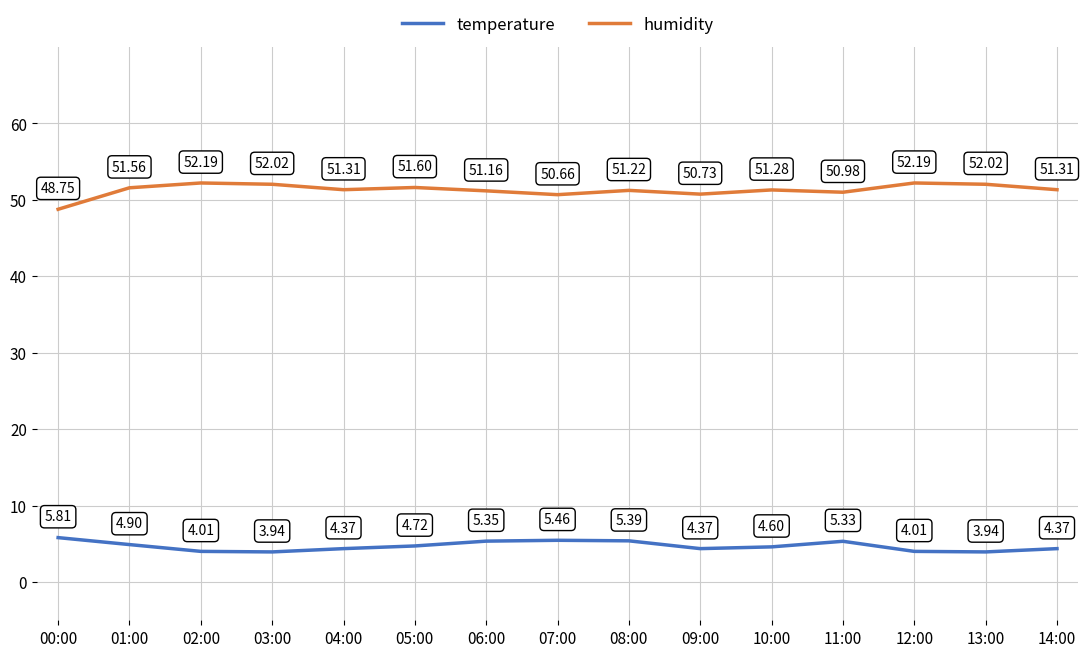

In temperature, how many points are lower than both neighbors (excluding endpoints)?

3